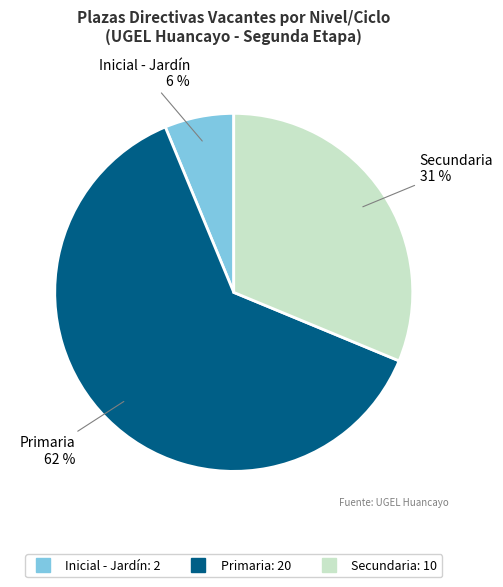

To the nearest percent, what is the average slice percentage?

33%